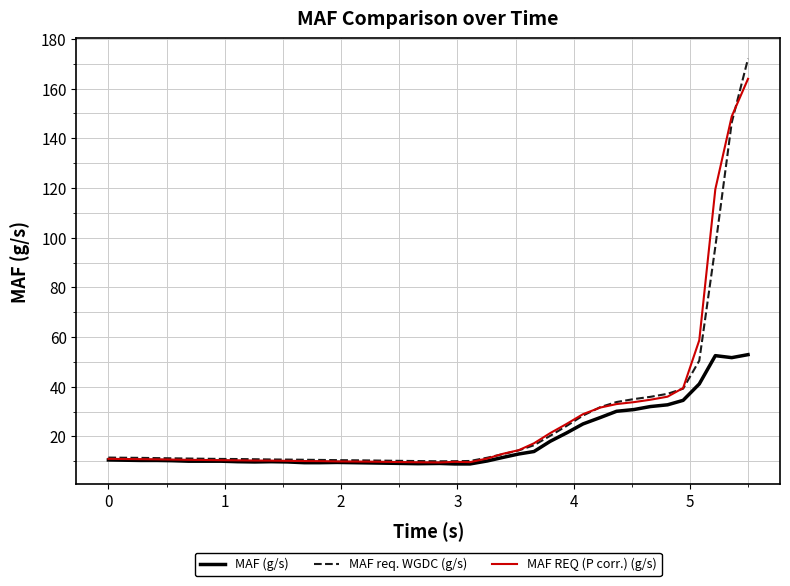

What is the minimum value for MAF (g/s)?

8.9